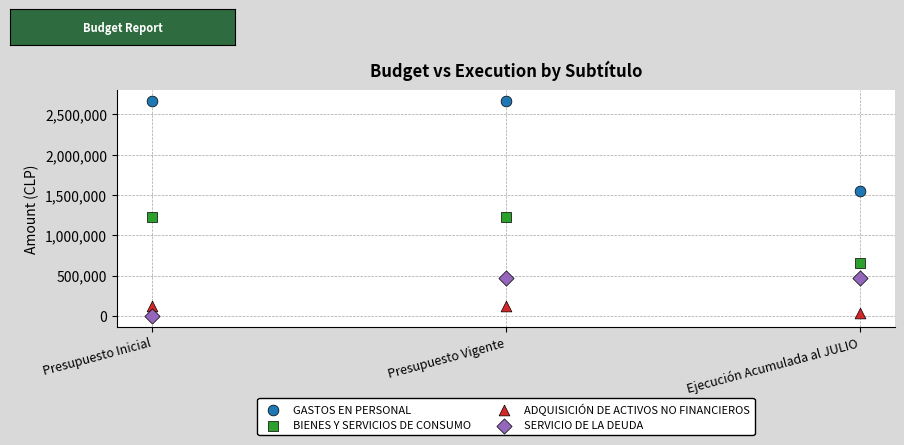

Across all data points, what is the range of Y values (max minus min)?

2662205